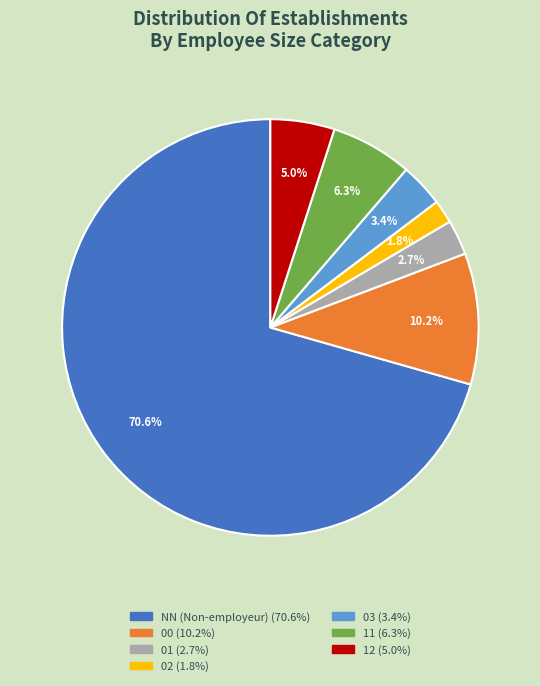

Rank the categories by value from highest to lowest.

NN, 00, 11, 12, 03, 01, 02